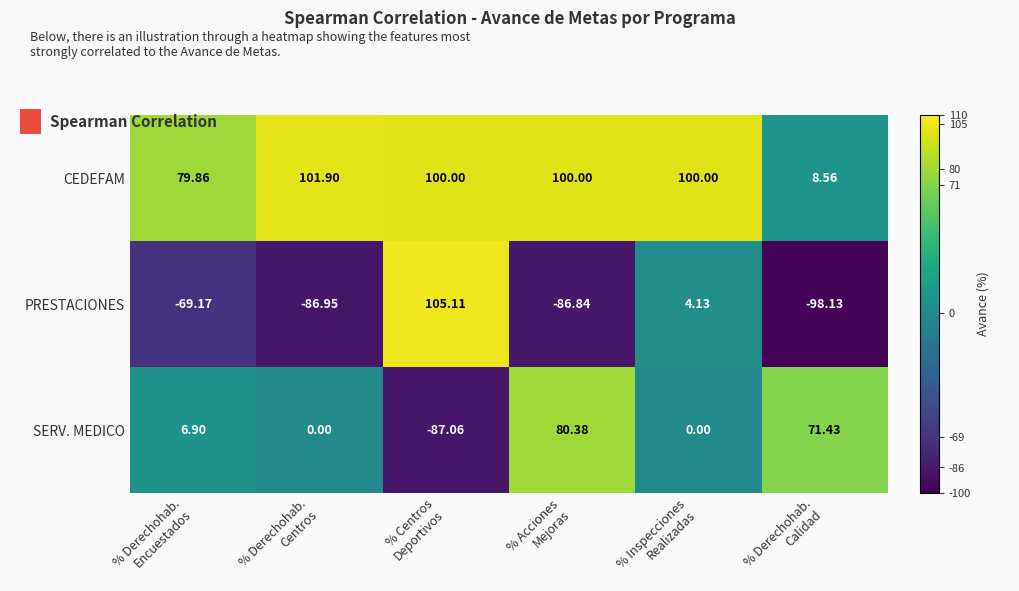

Which series has the largest total across all categories?

CEDEFAM